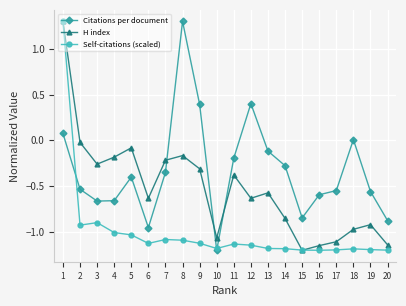

Is the value of Citations per document at 1 greater than the value of H index at 7?

Yes